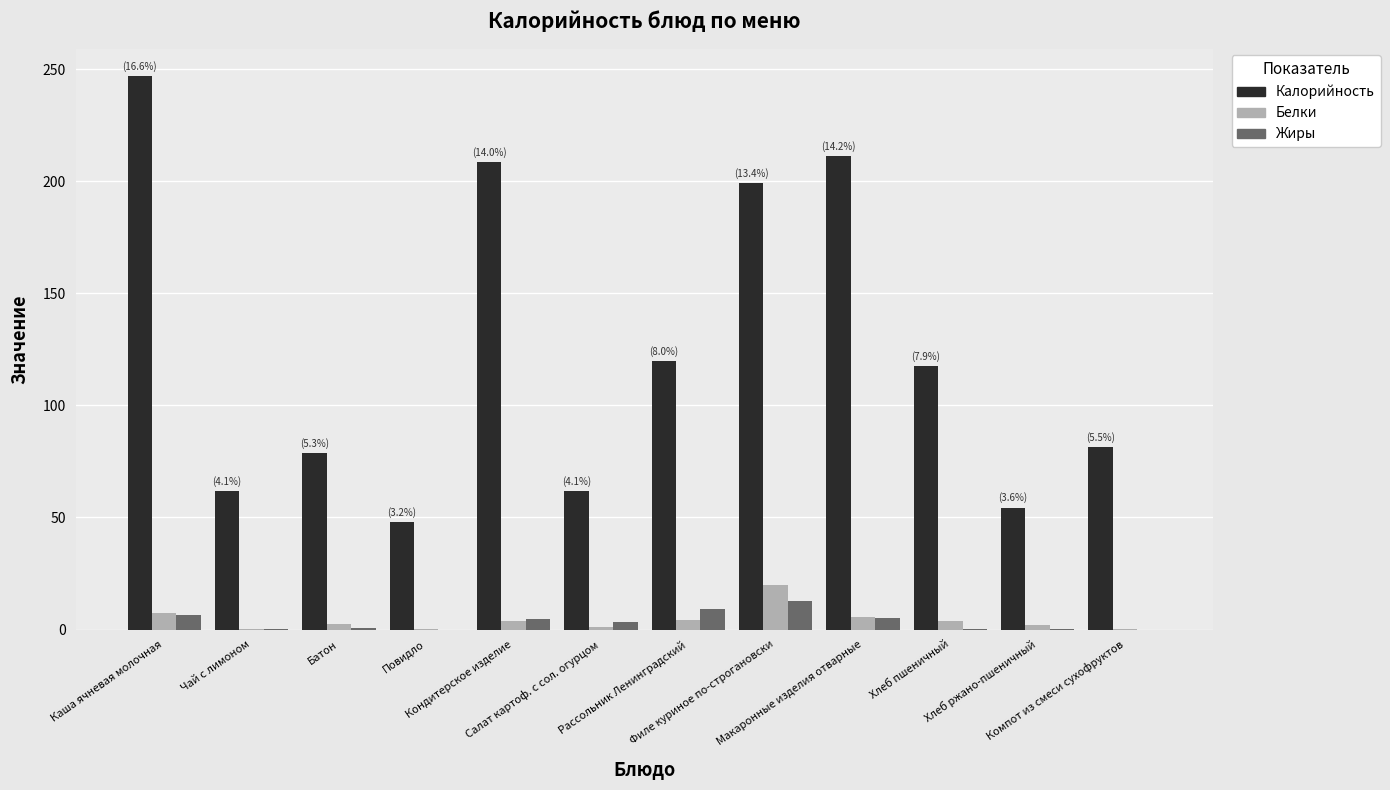

Which series has the largest total across all categories?

Калорийность